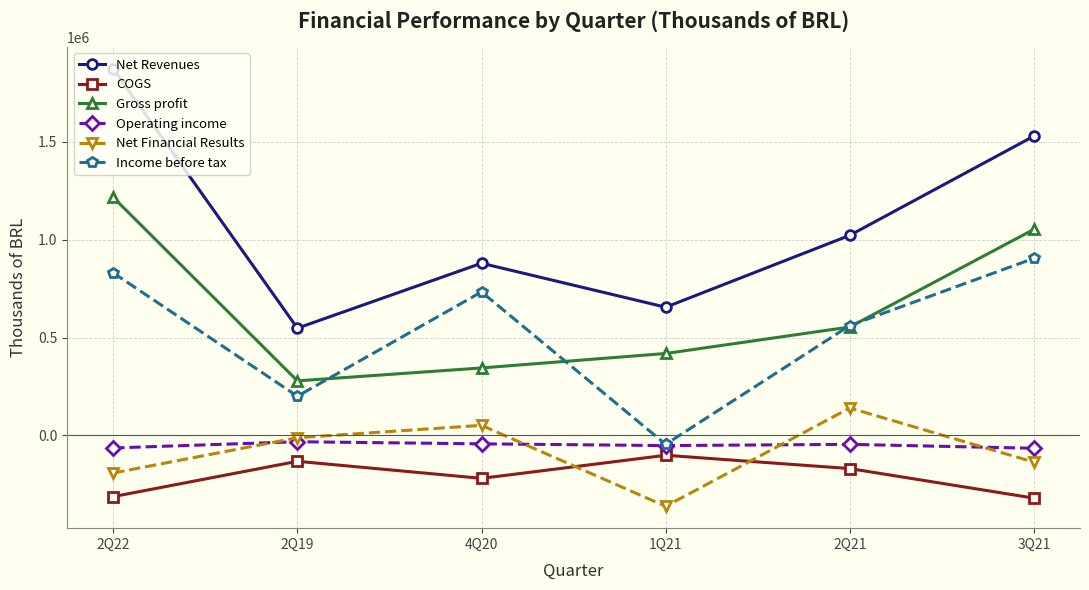

What is the value of the Net Financial Results point at the 4th from the left?

-362048.0